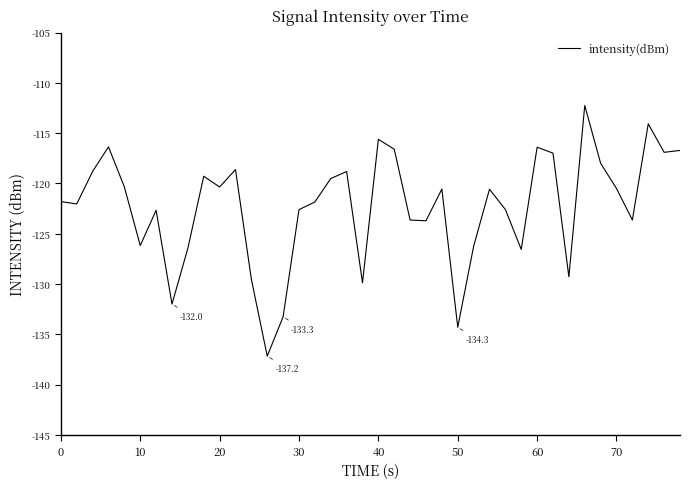

What is the difference between the maximum and minimum values?

24.9